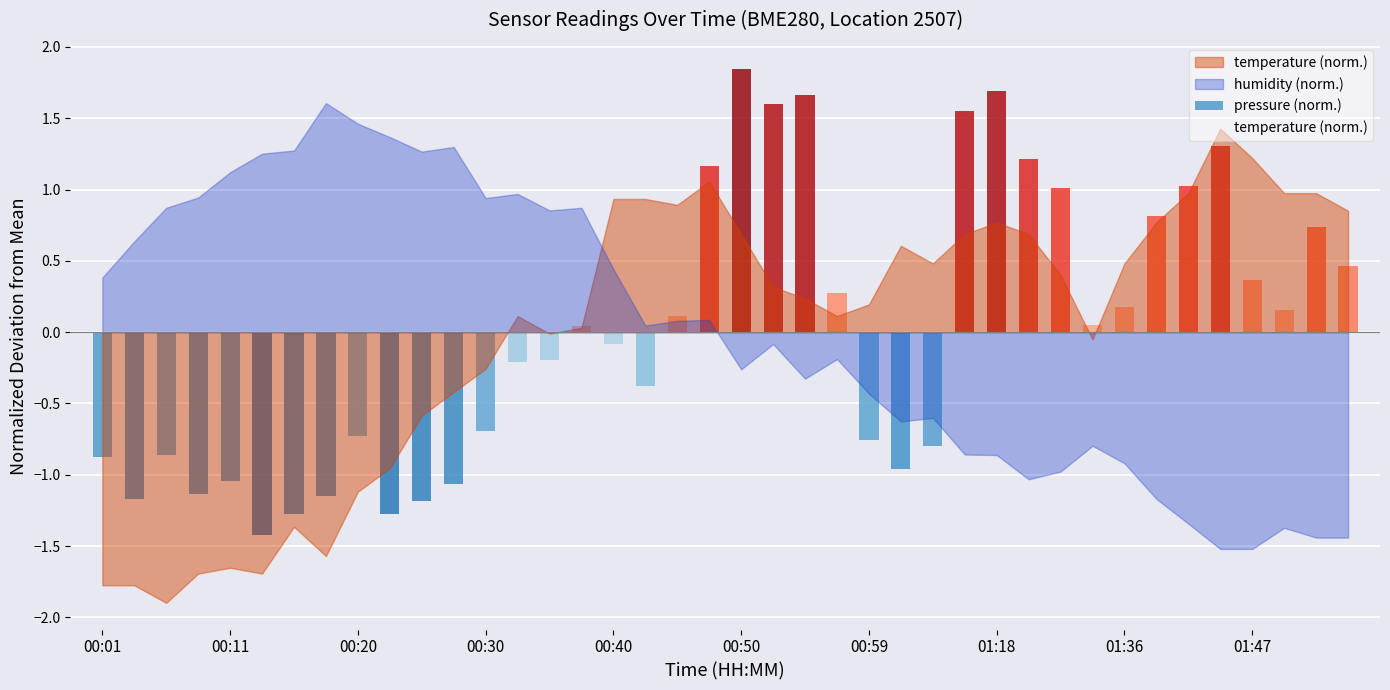

What is the difference between the second highest and second lowest values?

3.0